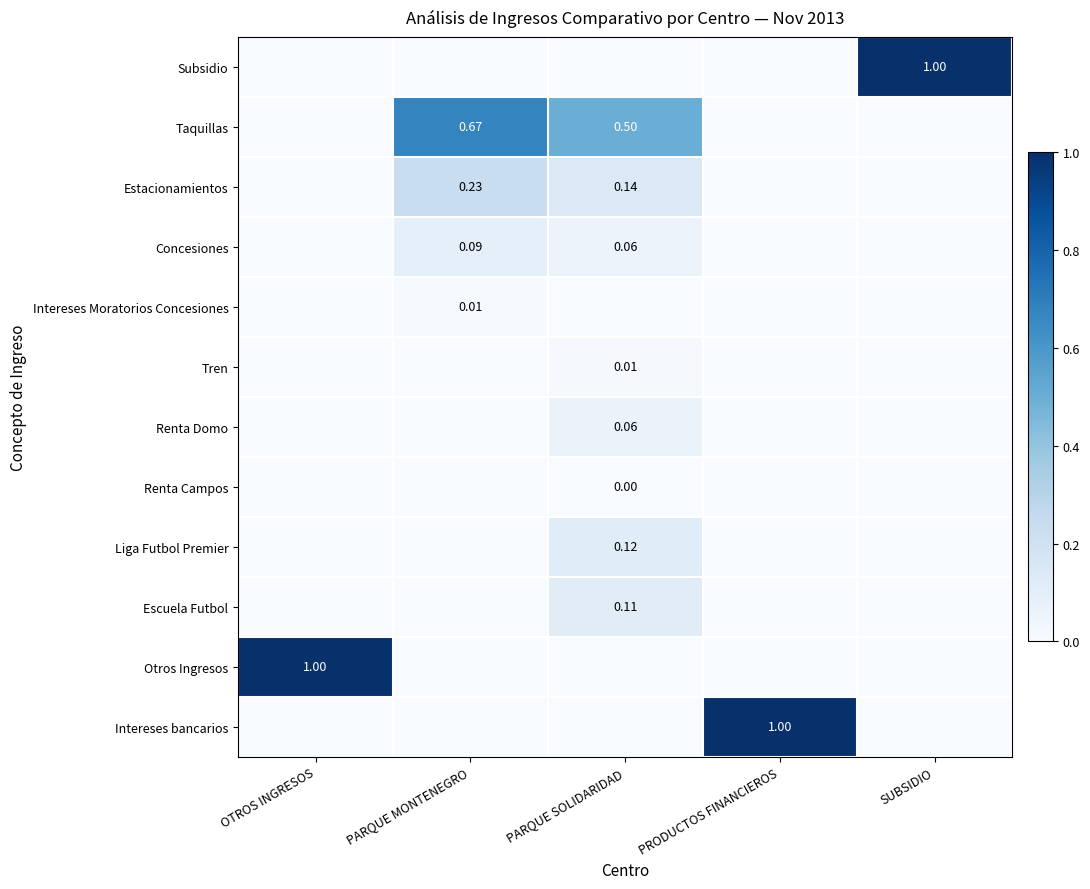

Rank the series by their maximum value, from lowest to highest.

Renta Campos, Intereses Moratorios Concesiones, Tren, Renta Domo, Concesiones, Escuela Futbol, Liga Futbol Premier, Estacionamientos, Taquillas, Subsidio, Otros Ingresos, Intereses bancarios